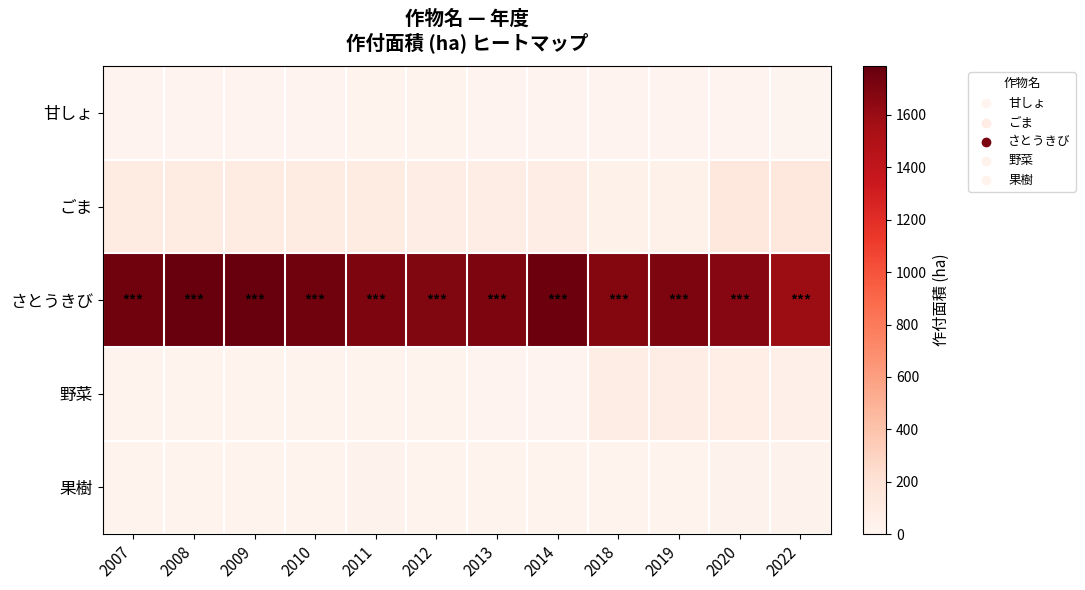

Reading left to right, what are all the values shown in this chart?

甘しょ: 2007=20	2008=18	2009=18	2010=15	2011=21	2012=21	2013=15	2014=15	2018=15	2019=15	2020=15	2022=12
ごま: 2007=110	2008=100	2009=98	2010=110	2011=108	2012=81	2013=80	2014=85	2018=48	2019=48	2020=150	2022=150
さとうきび: 2007=1747	2008=1784	2009=1786	2010=1747	2011=1707	2012=1690	2013=1706	2014=1764	2018=1677	2019=1706	2020=1674	2022=1591
野菜: 2007=23	2008=23	2009=23	2010=23	2011=21	2012=24	2013=20	2014=20	2018=78	2019=83	2020=72	2022=57
果樹: 2007=25	2008=24	2009=24	2010=25	2011=29	2012=21	2013=22	2014=22	2018=22	2019=25	2020=29	2022=31